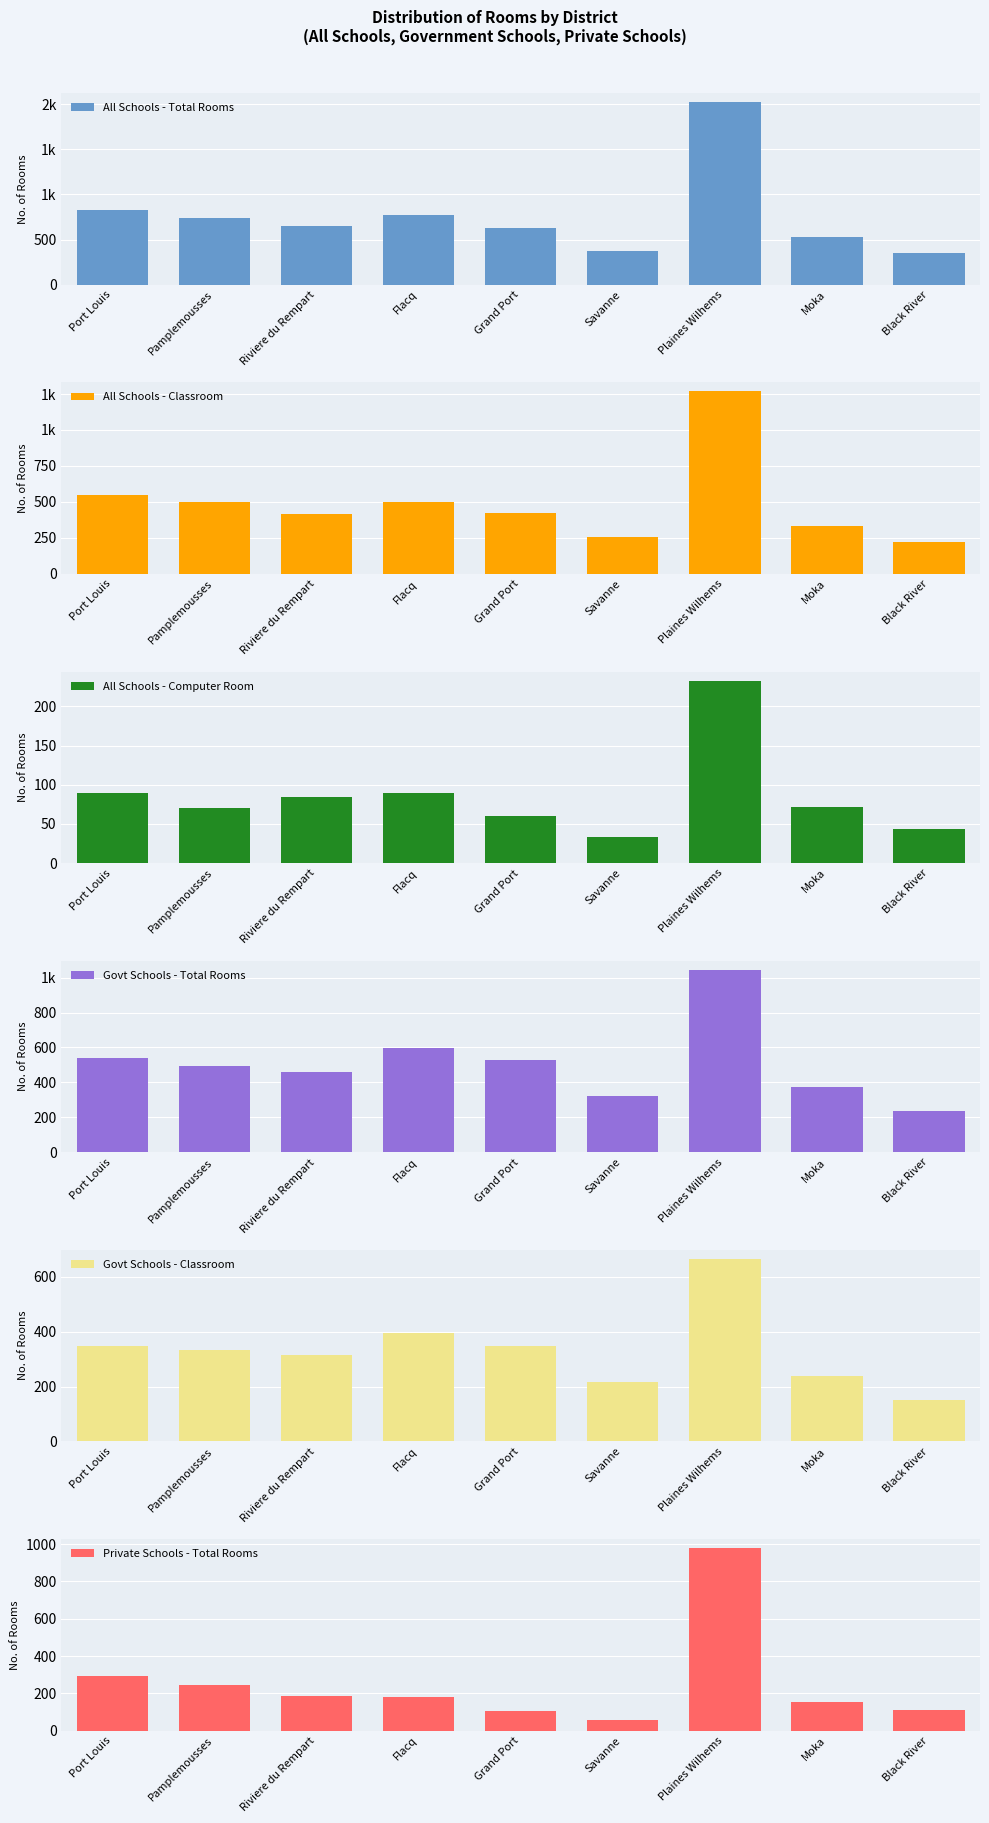

Which series has the largest range (max minus min)?

All Schools - Total Rooms